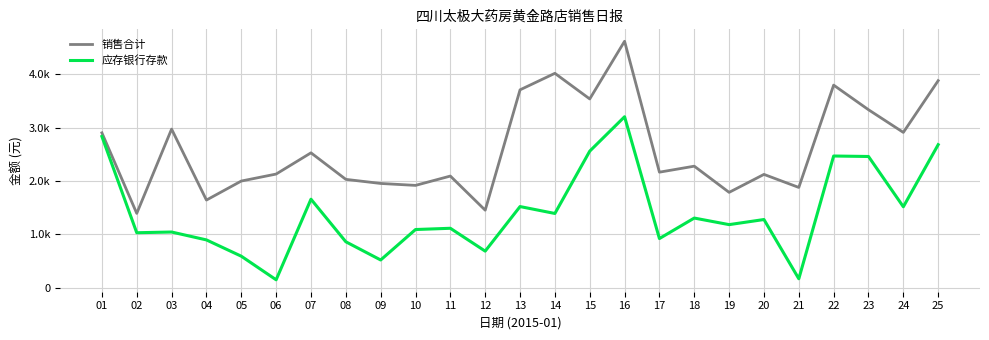

Does the chart have visible grid lines?

Yes